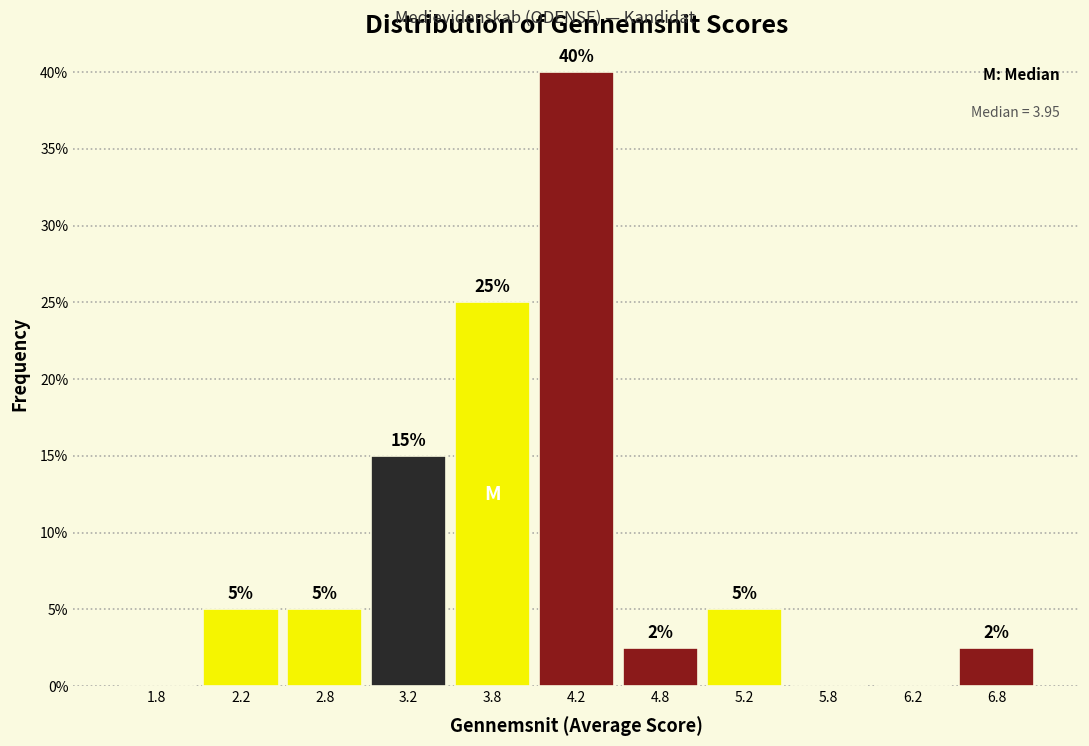

Over which range of the x-axis is the bar tallest?

4.0 to 4.5